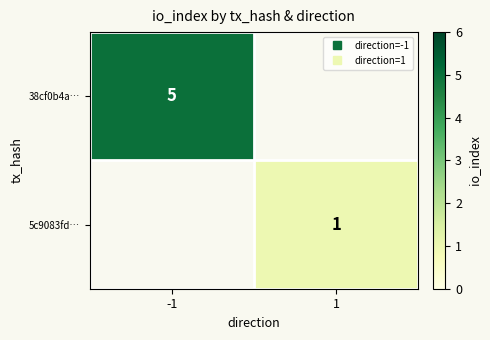

At how many categories does at least one series exceed 4?

1